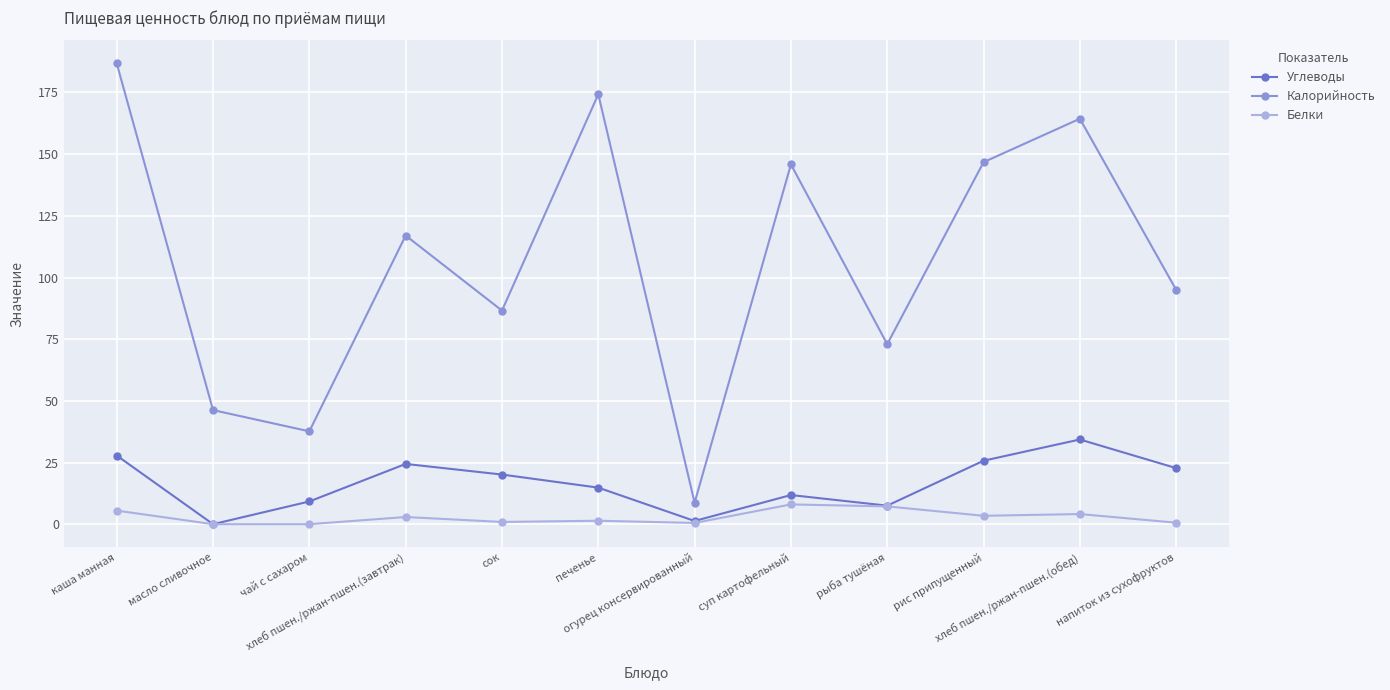

Is it true that Углеводы equals 18.4 at каша манная?

False